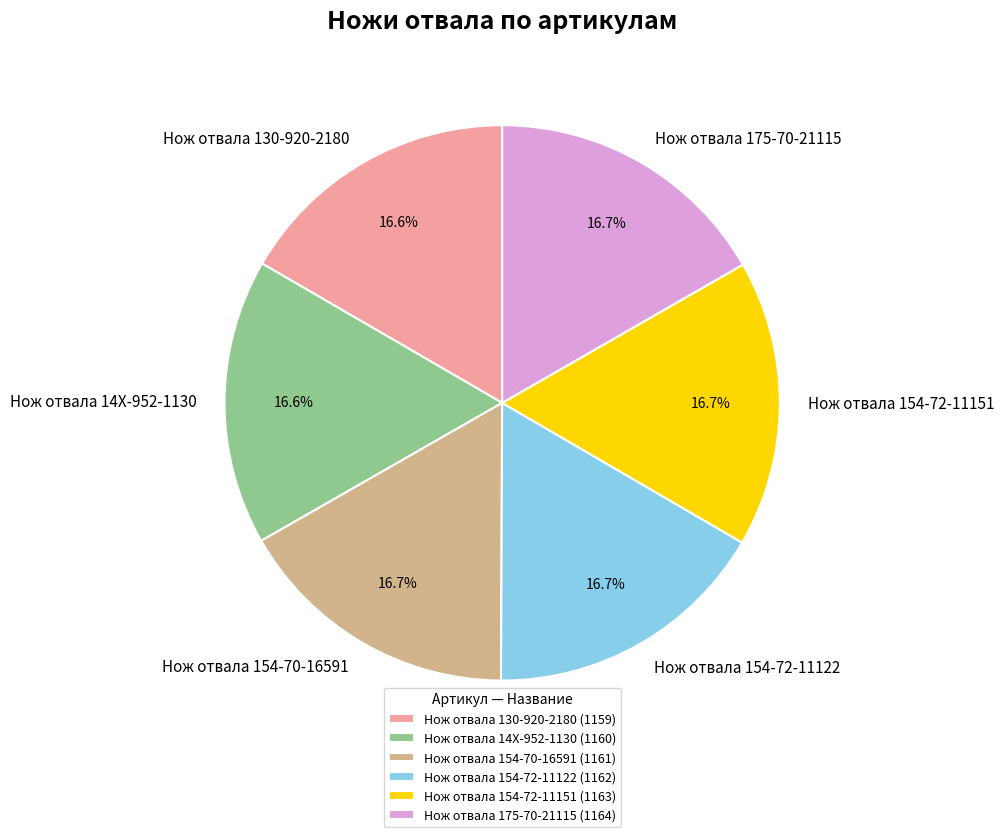

Does Нож отвала 154-72-11122 account for over 50% of the chart?

No